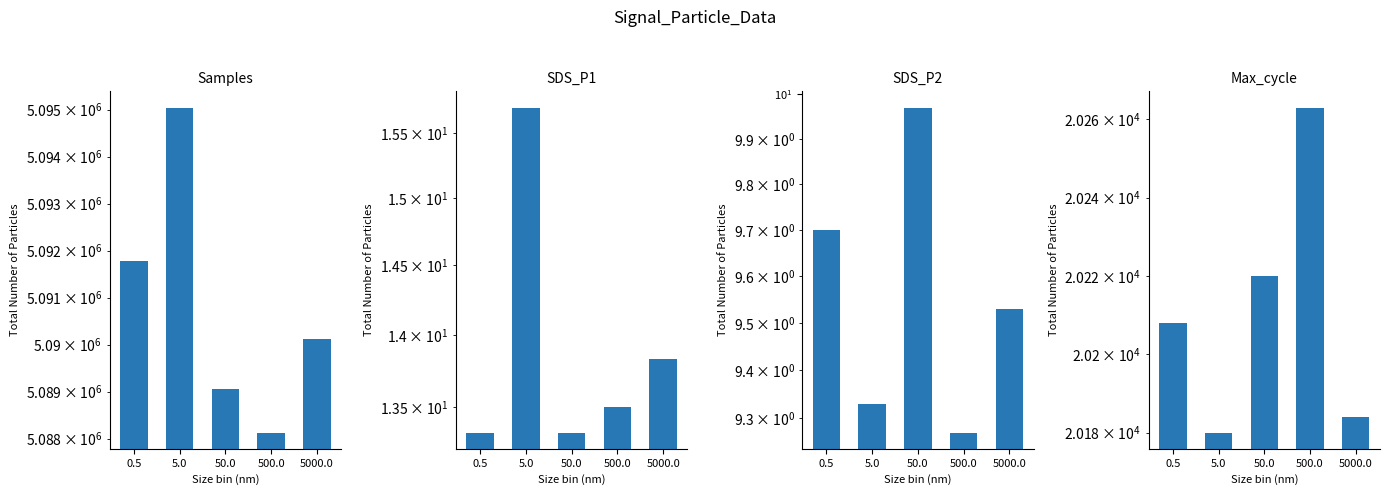

What position from the left is 50.0?

3